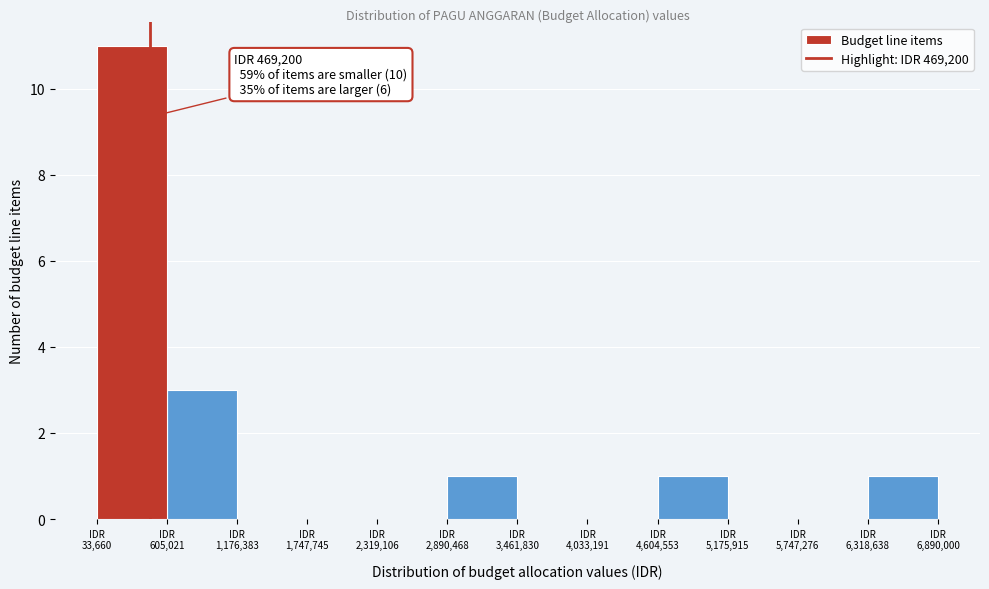

Over which range of the x-axis is the bar tallest?

0 to 600000